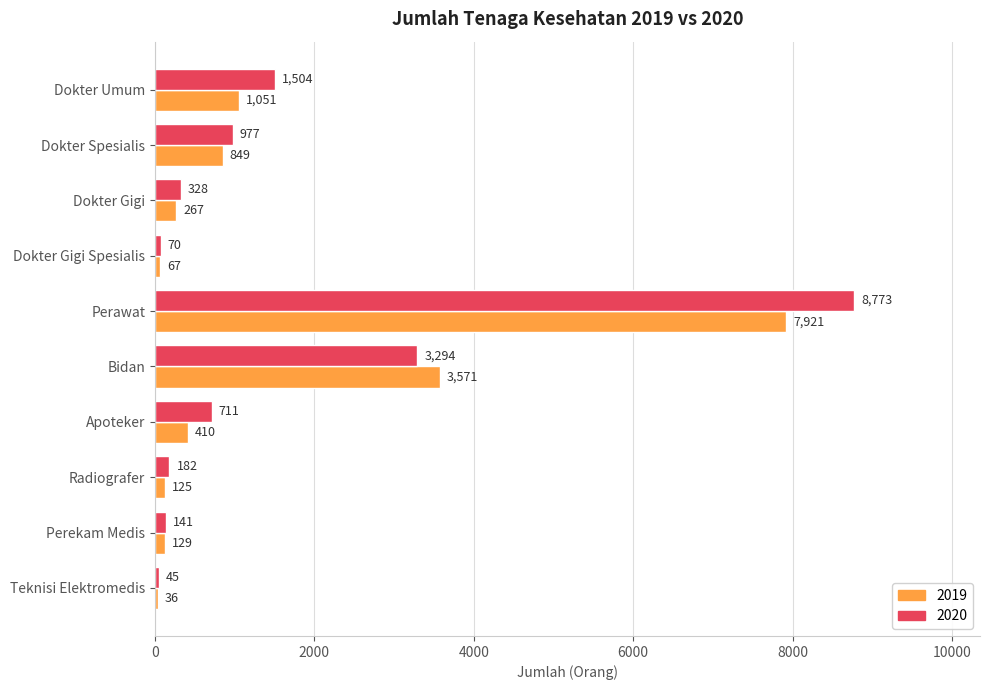

The value of 2020 at Dokter Gigi Spesialis is 70. True or false?

True